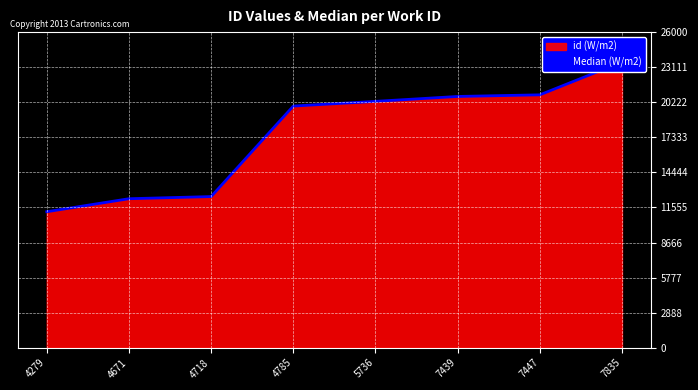

What is the sum of the values at 4671 and 5736?

32570